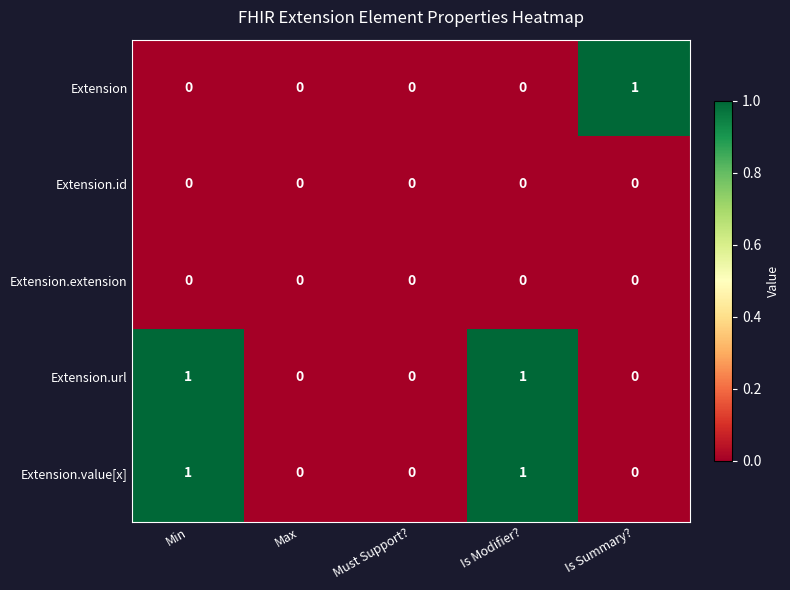

Count the Extension values in the range 0 to 1.

5